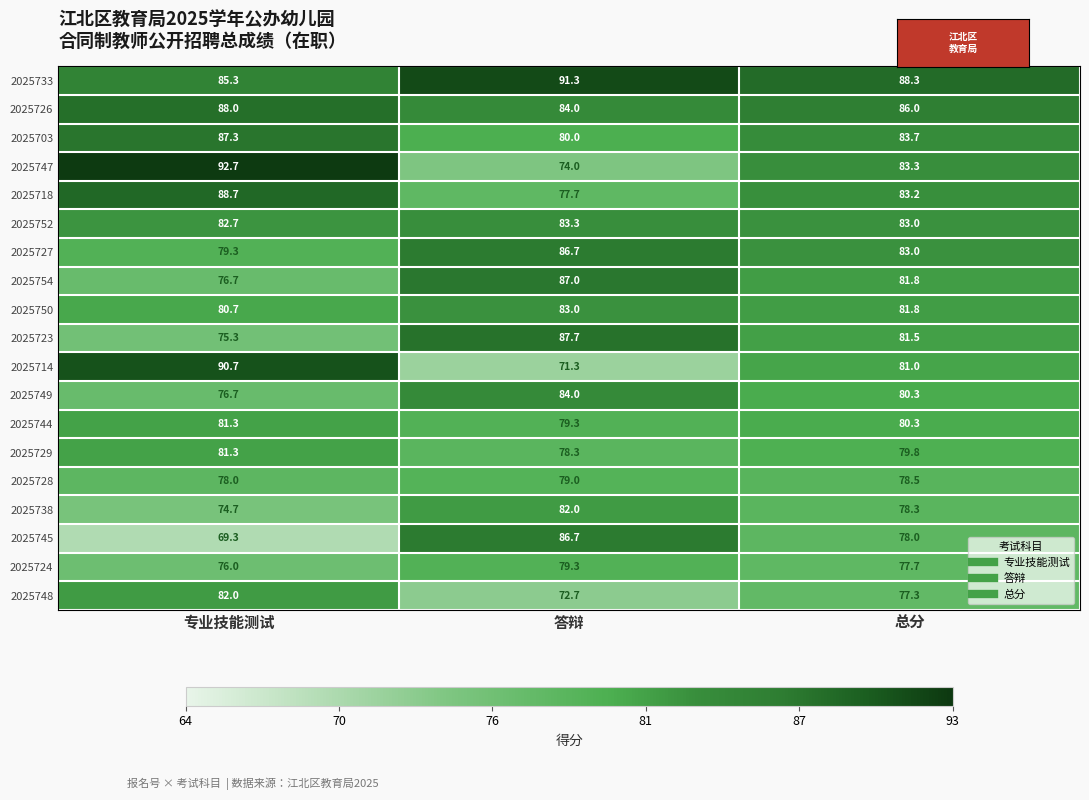

What is the difference between the 2025726 values at 答辩 and 总分?

2.0